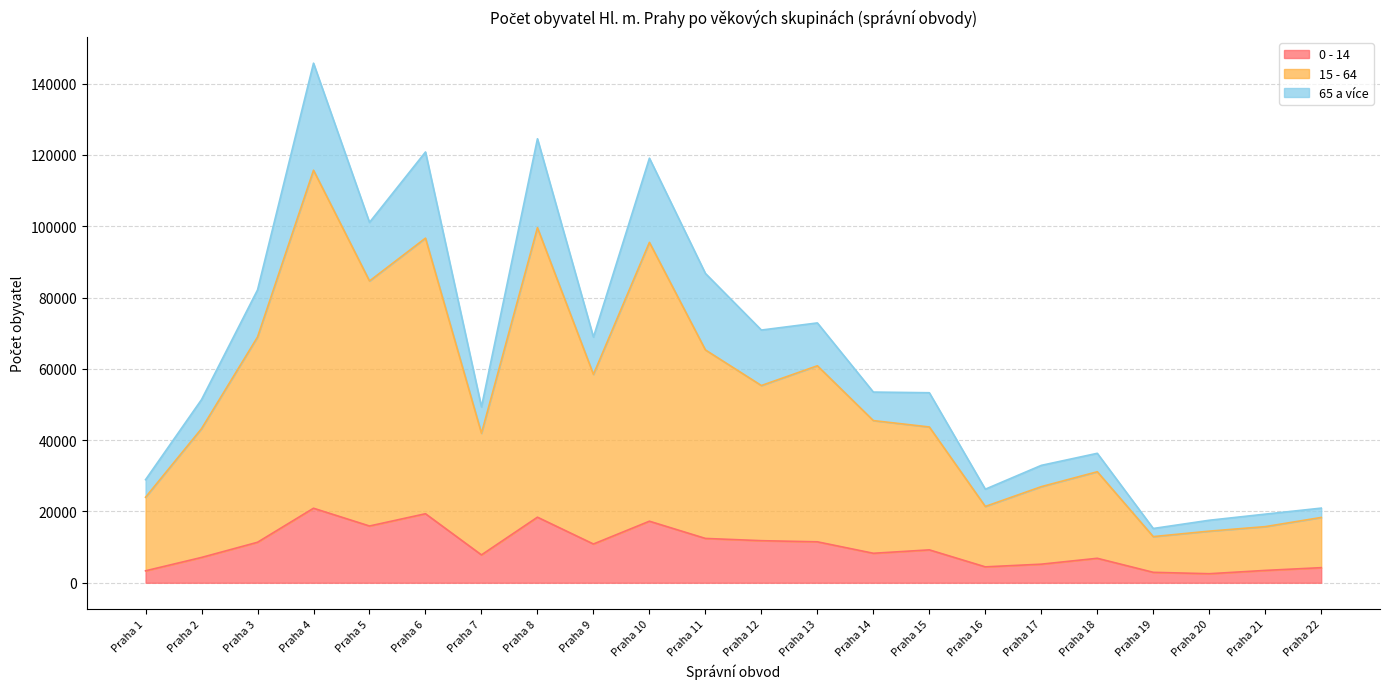

What is the highest value of the 0 - 14 series?

20904